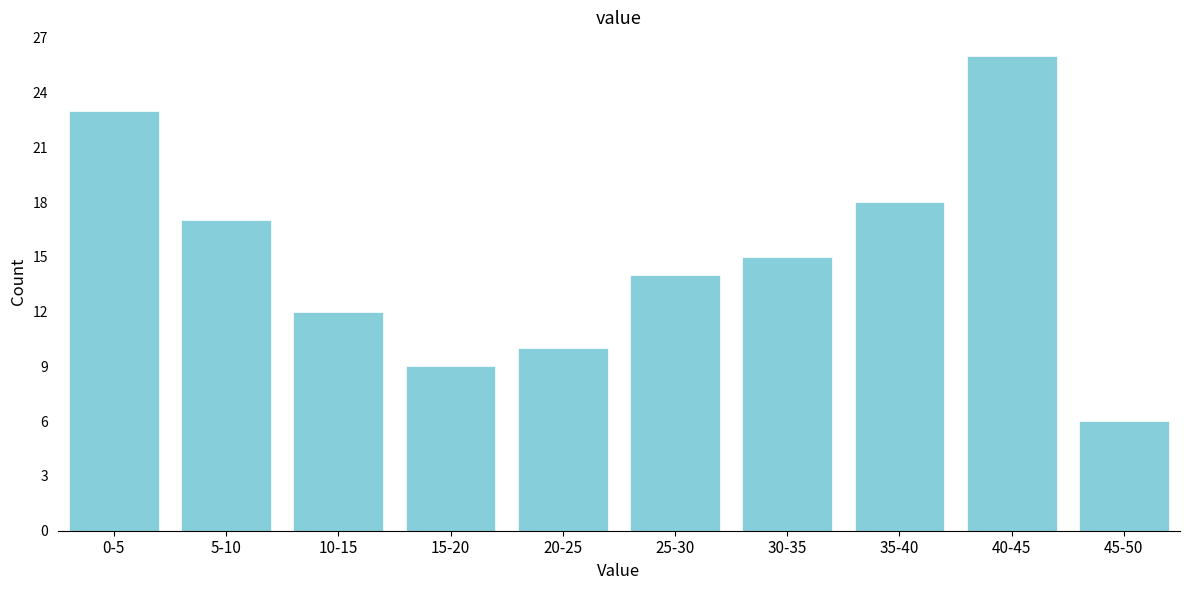

Reading left to right, what are all the values shown in this chart?

0-5=23	5-10=17	10-15=12	15-20=9	20-25=10	25-30=14	30-35=15	35-40=18	40-45=26	45-50=6